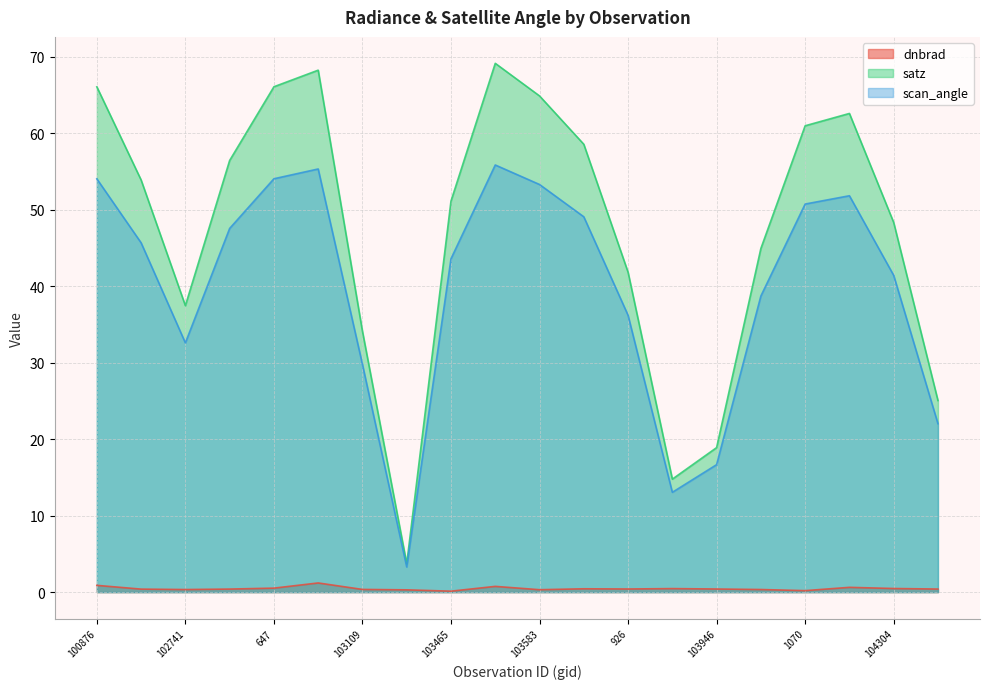

At which category is the sum across all series the highest?

103474